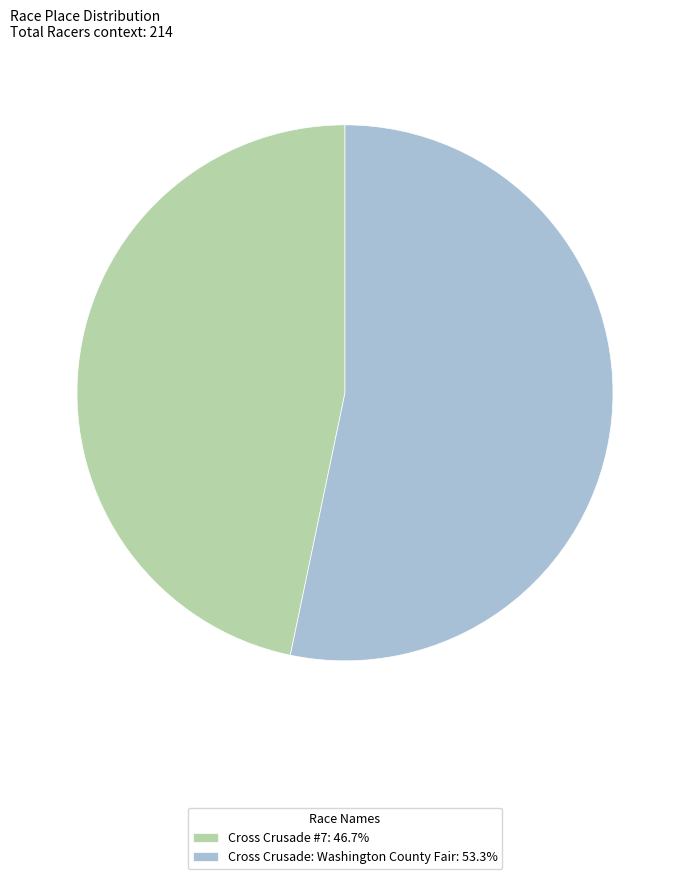

Is the sum of Cross Crusade: Washington County Fair: 53.3% and Cross Crusade #7: 46.7% greater than half?

Yes